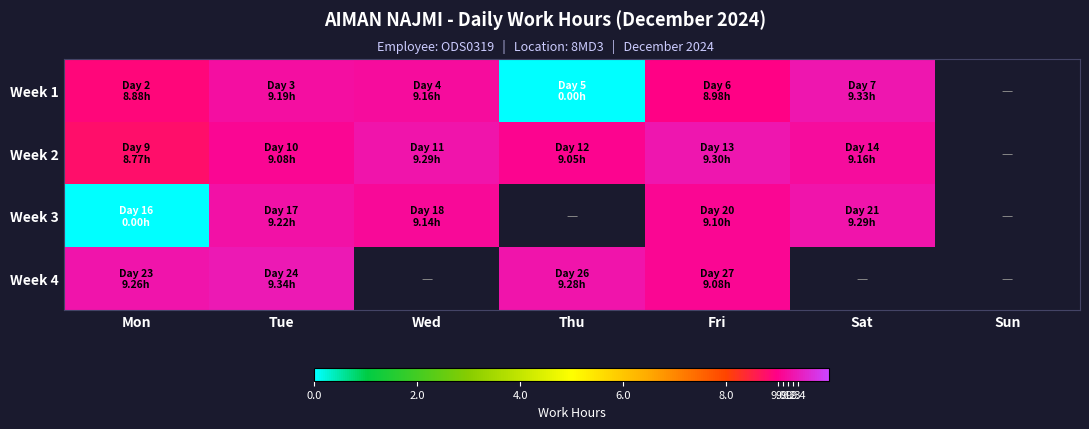

Between Tue and Wed, which is larger?

Tue